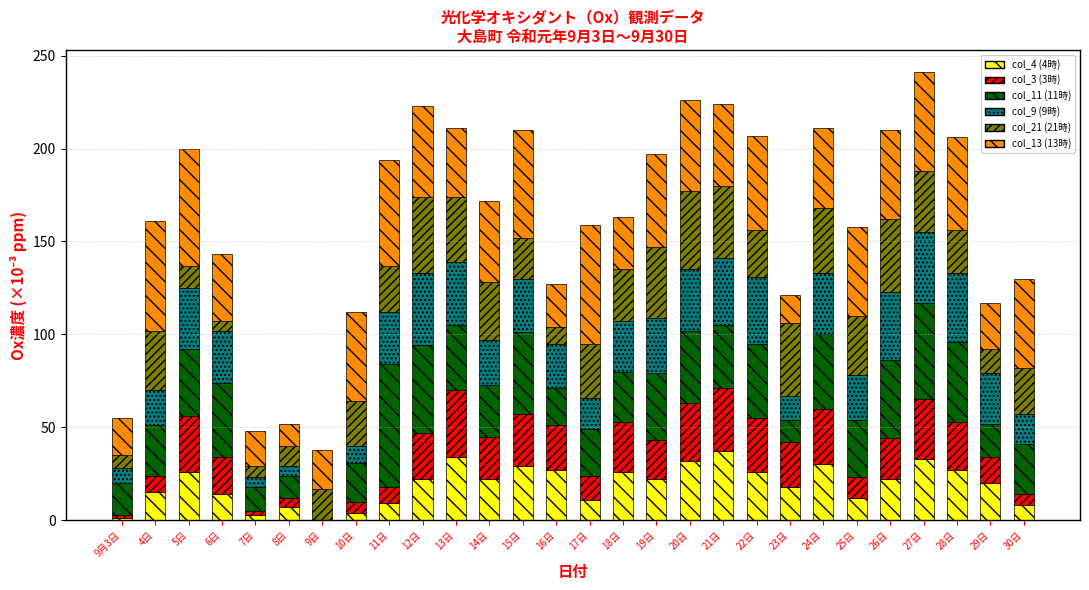

The value of col_4 (4時) at 27日 is 33. True or false?

True